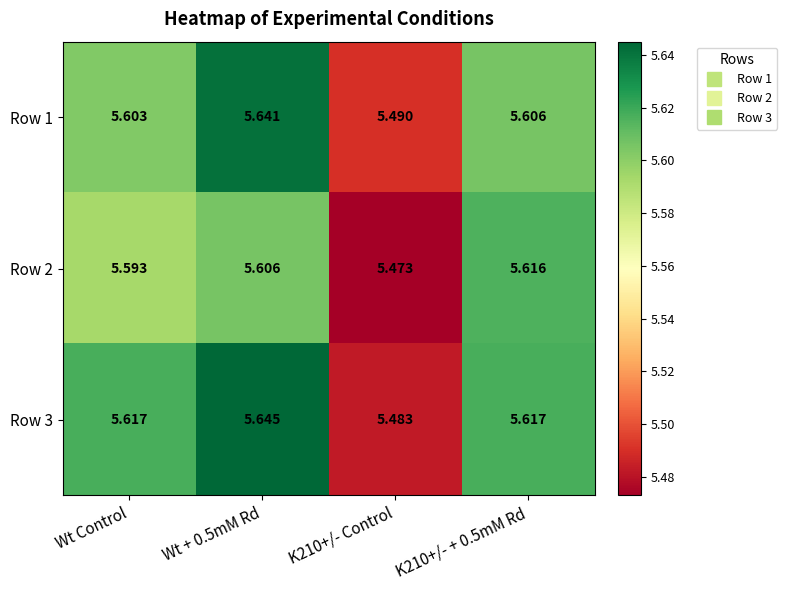

Is the value of Row 3 at K210+/- + 0.5mM Rd greater than the value of Row 1 at K210+/- Control?

Yes